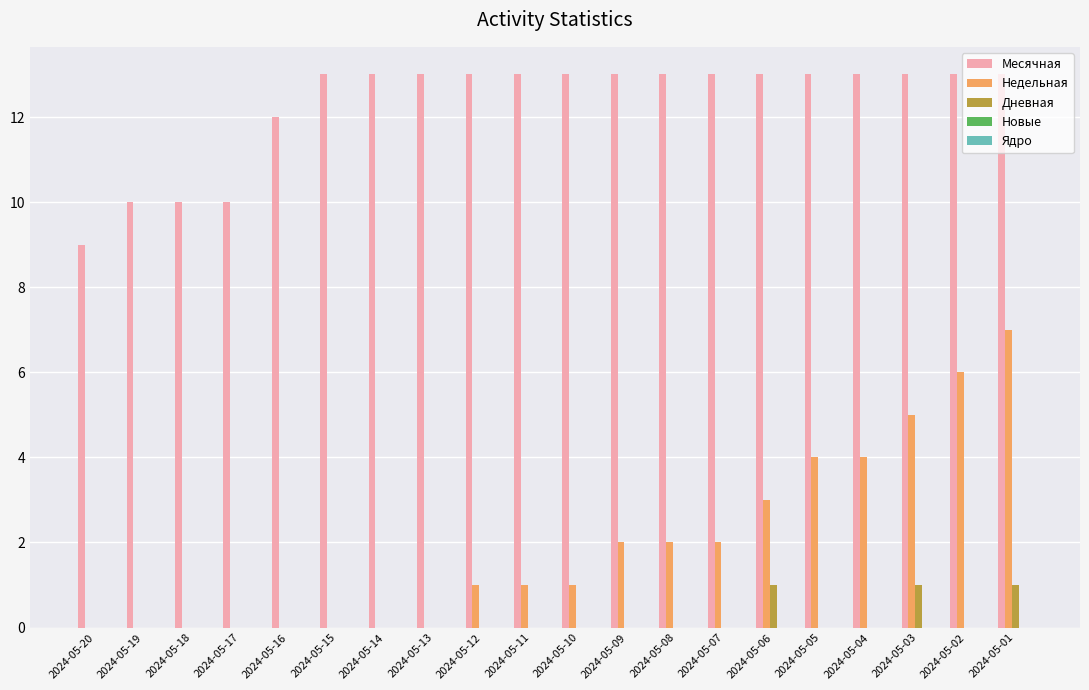

Is the value of Дневная at 2024-05-07 greater than the value of Недельная at 2024-05-10?

No